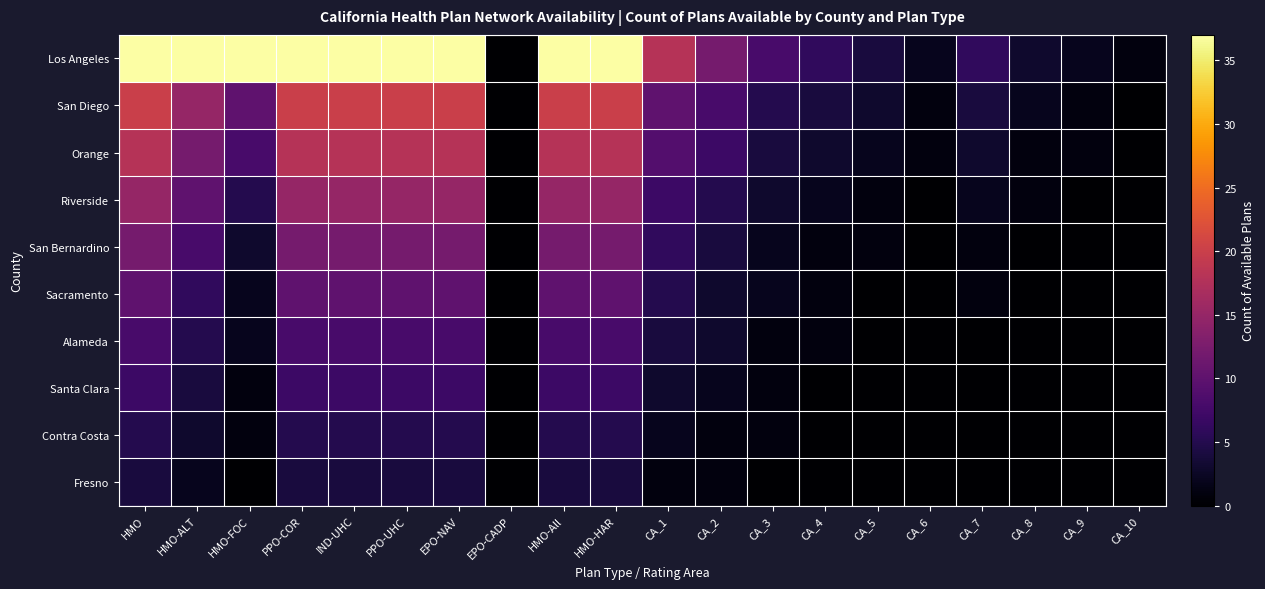

Rank the series at CA_9 from highest to lowest value.

Los Angeles, San Diego, Orange, Riverside, San Bernardino, Sacramento, Alameda, Santa Clara, Contra Costa, Fresno